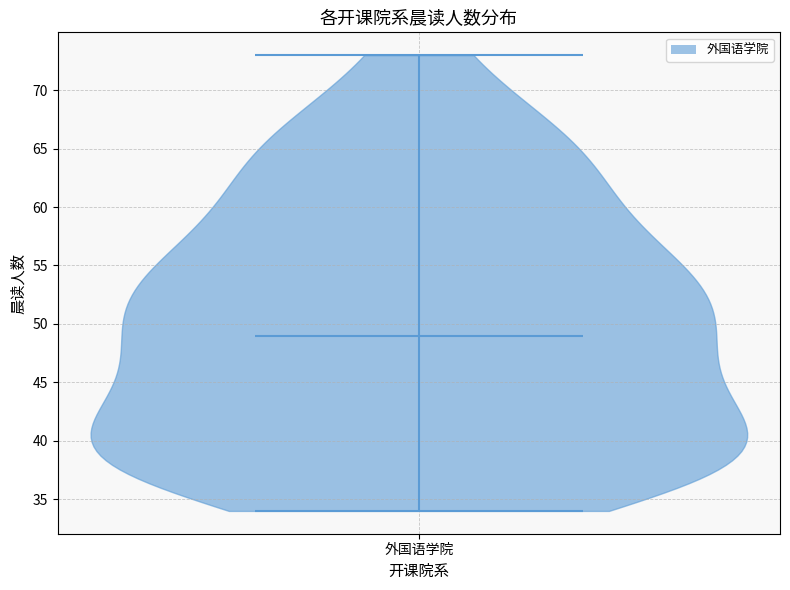

Where does the median line of the violin for 外国语学院 sit on the y-axis? The values are not printed on the chart, so give them approximately, as read against the axis.

49